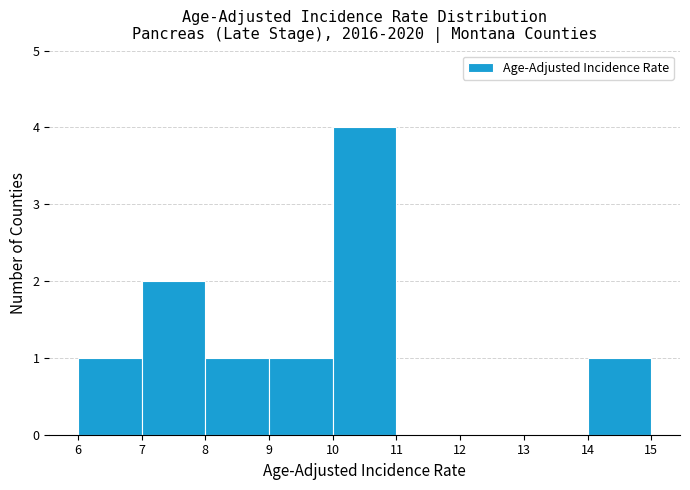

How tall is the bar that spans 6 to 7 on the x-axis? The values are not printed on the chart, so give them approximately, as read against the axis.

1